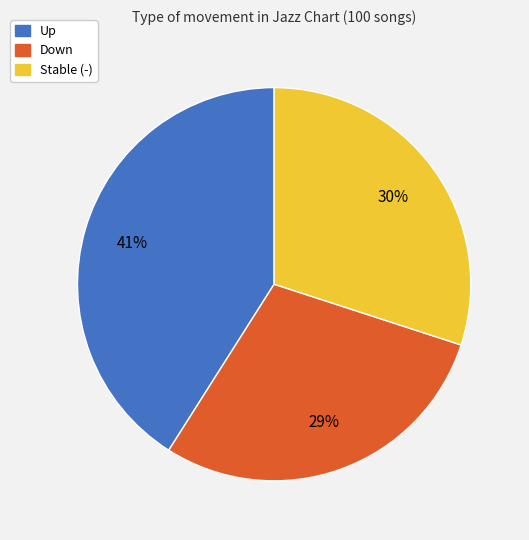

Is there any slice that represents more than half of the pie?

No